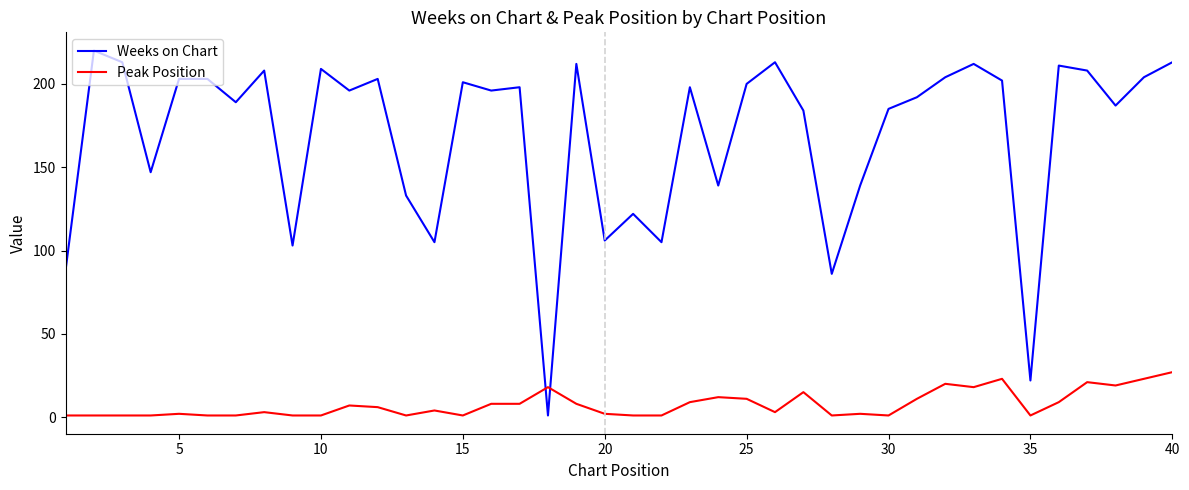

Reading right to left, what are all the values shown in this chart?

Weeks on Chart: 213	204	187	208	211	22	202	212	204	192	185	139	86	184	213	200	139	198	105	122	106	212	1	198	196	201	105	133	203	196	209	103	208	189	203	203	147	213	220	88
Peak Position: 27	23	19	21	9	1	23	18	20	11	1	2	1	15	3	11	12	9	1	1	2	8	18	8	8	1	4	1	6	7	1	1	3	1	1	2	1	1	1	1